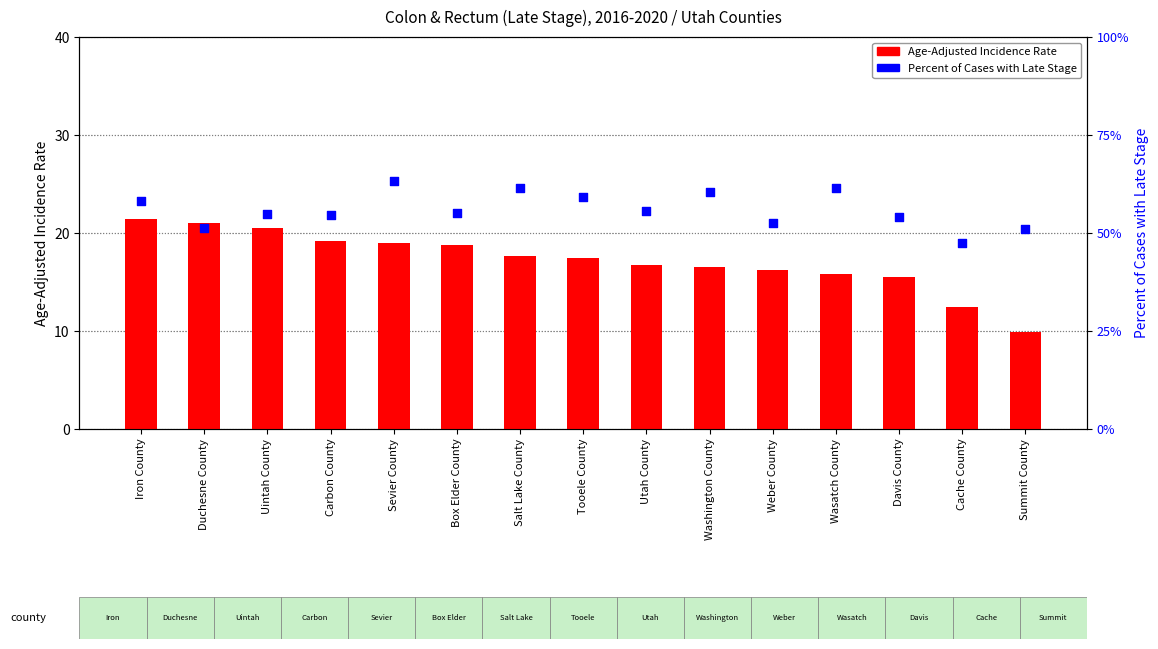

Which series has the largest total across all categories?

Percent of Cases with Late Stage